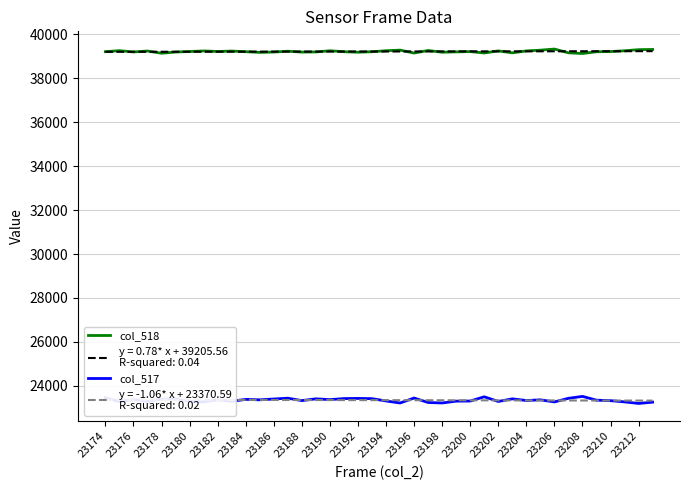

What is the minimum value for col_518?

39130